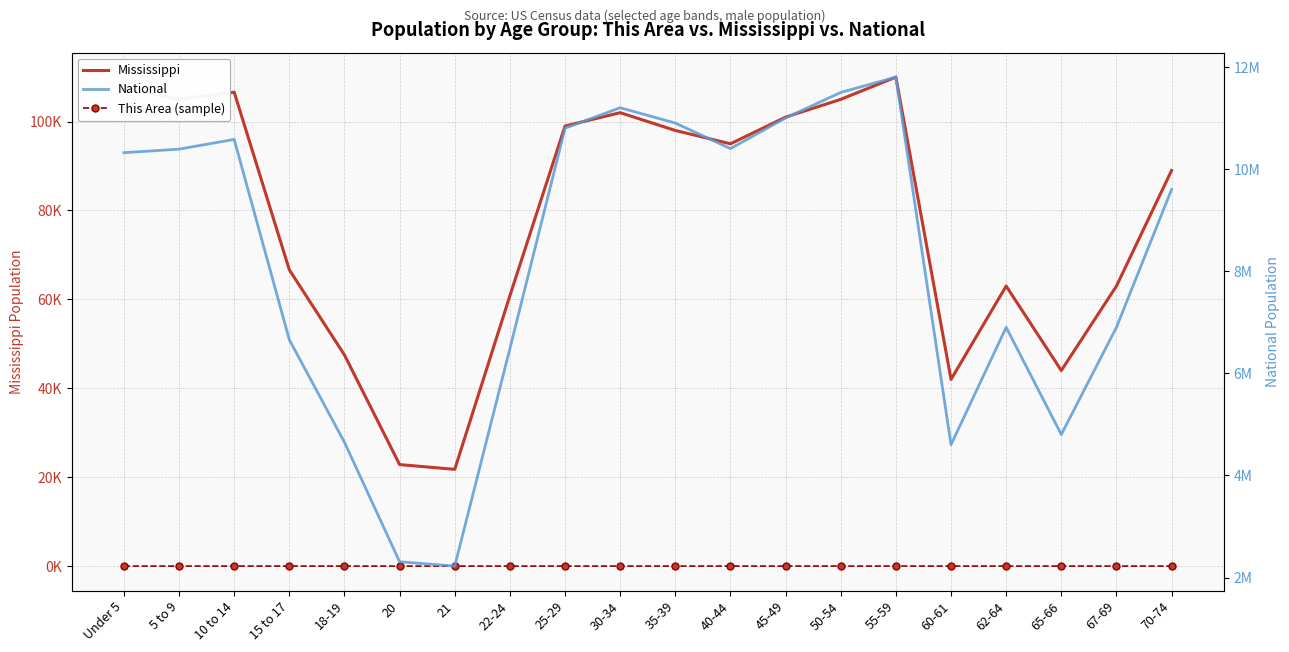

How many interior local valleys does the This Area (sample) series have?

4